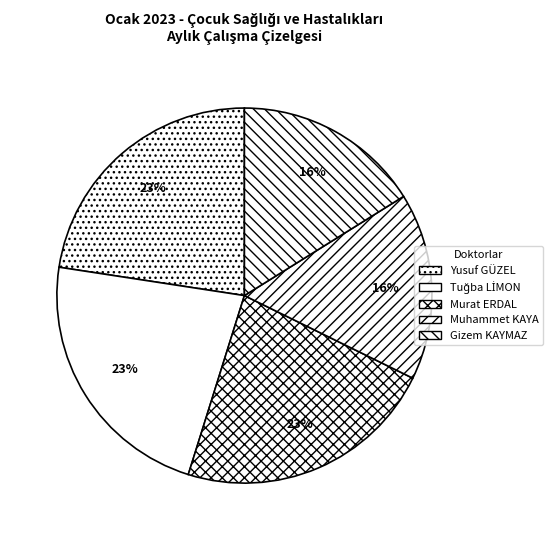

To the nearest percent, what portion does Yusuf GÜZEL represent?

23%